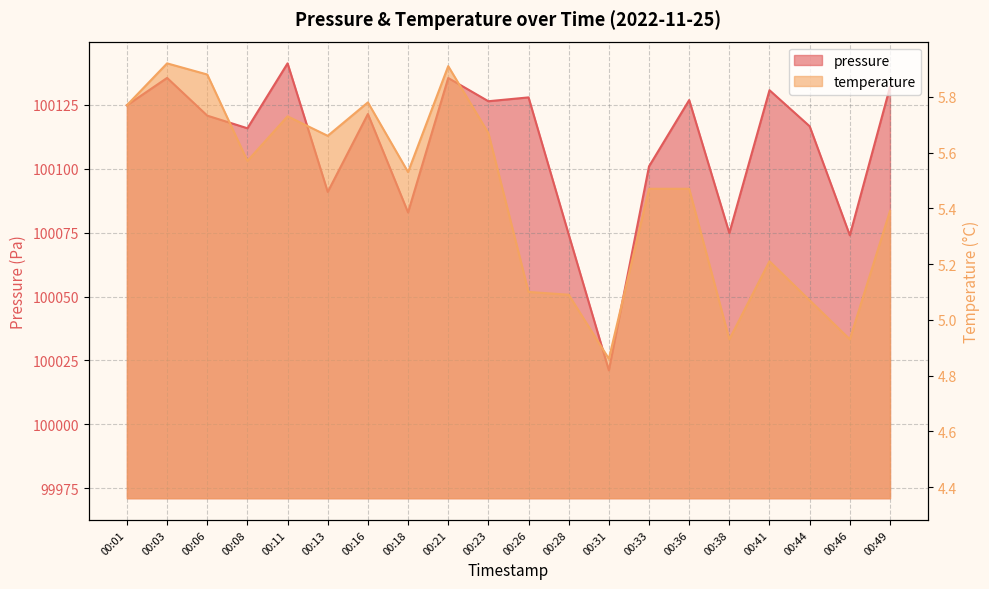

How many interior local peaks does the pressure series have?

7